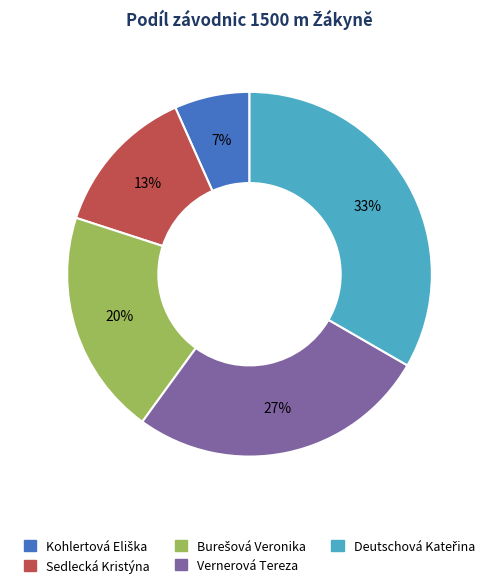

To the nearest percent, what is the average slice percentage?

20%